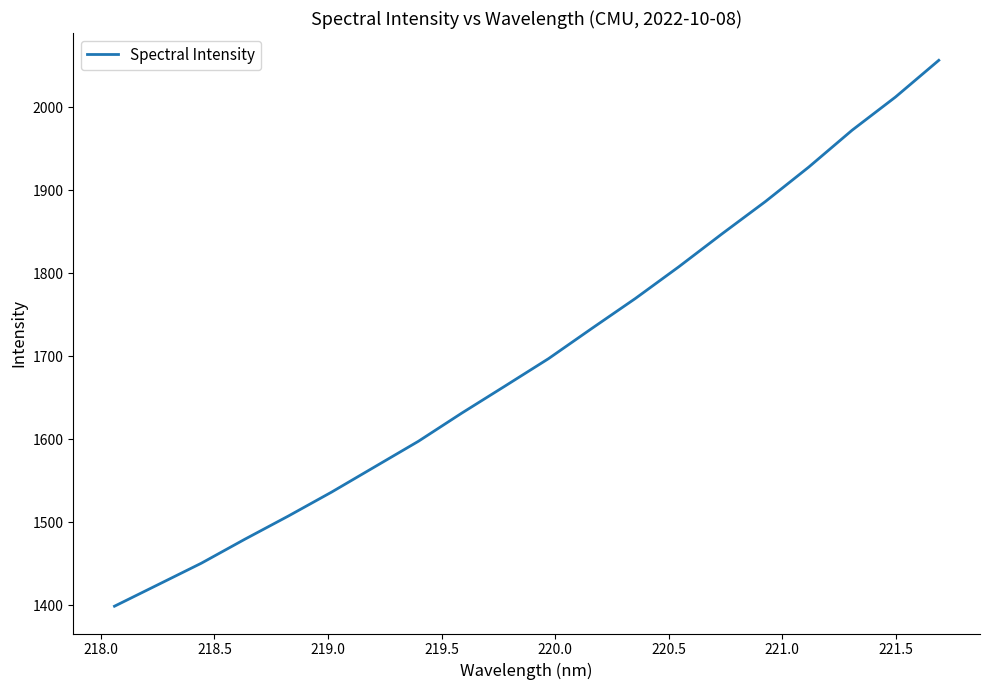

What is the greatest value displayed?

2056.8